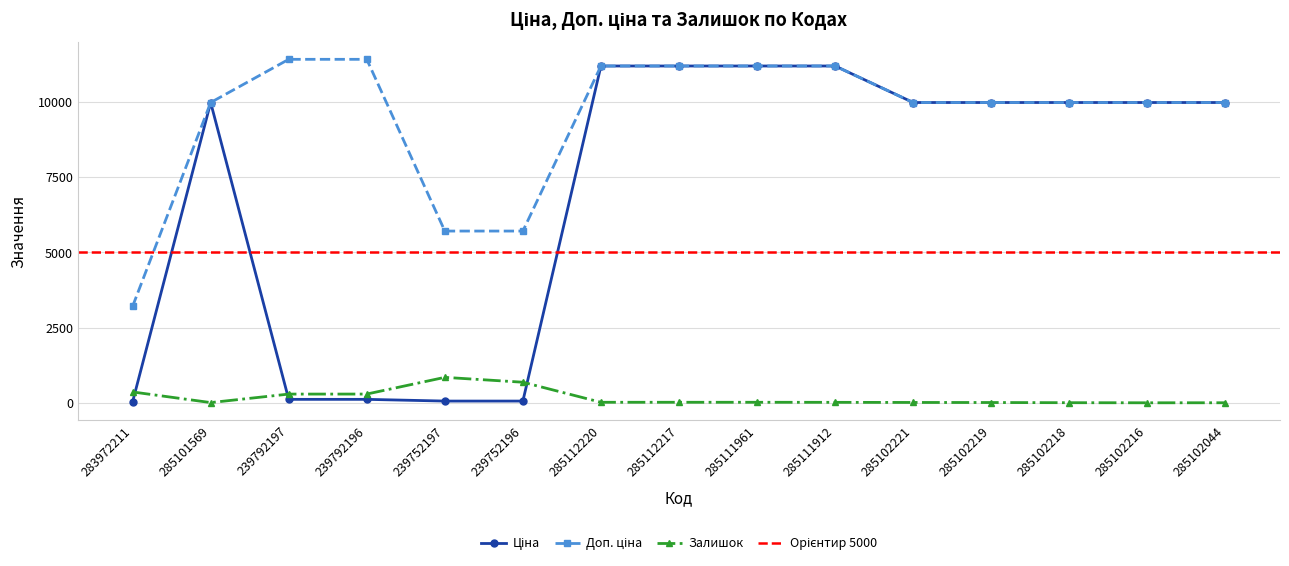

Does the chart have visible grid lines?

Yes